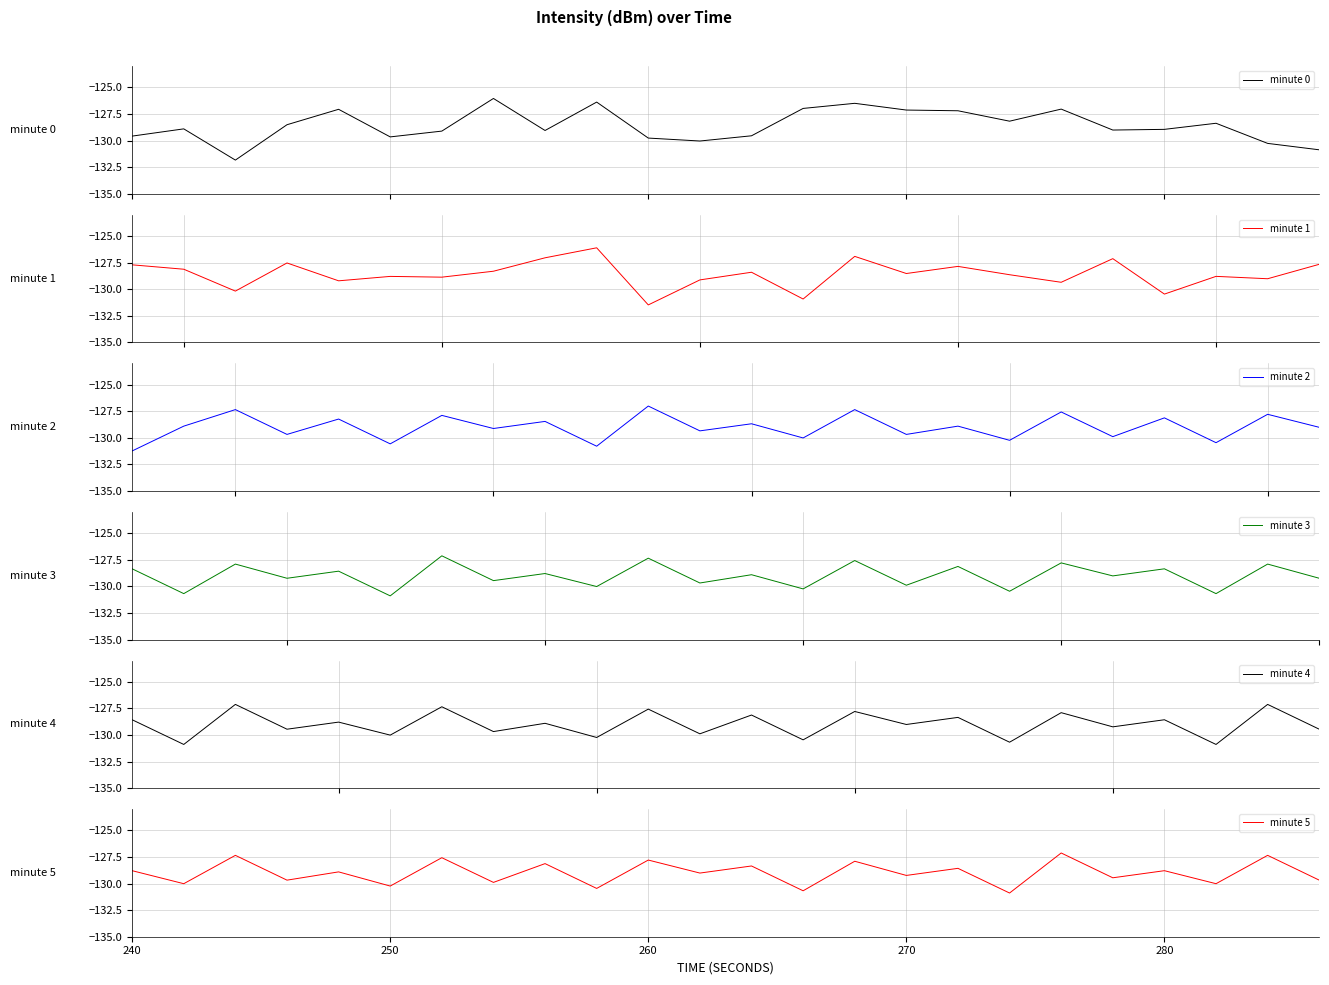

What is the value of the minute 0 point at the 11th from the left?

-129.8